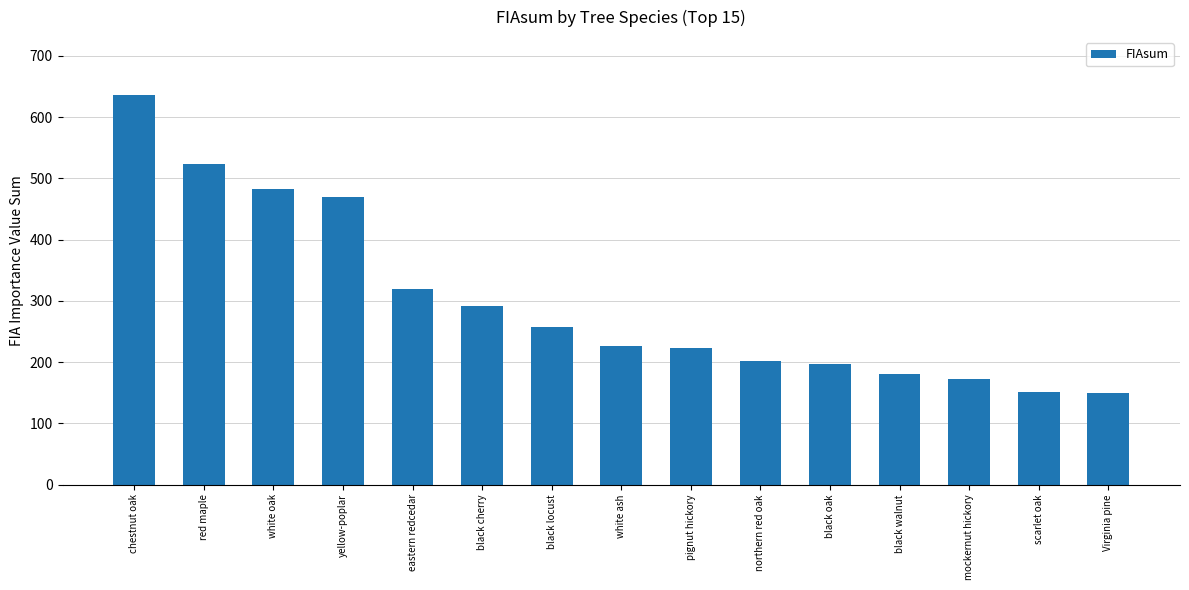

Which has a higher value, red maple or black walnut?

red maple